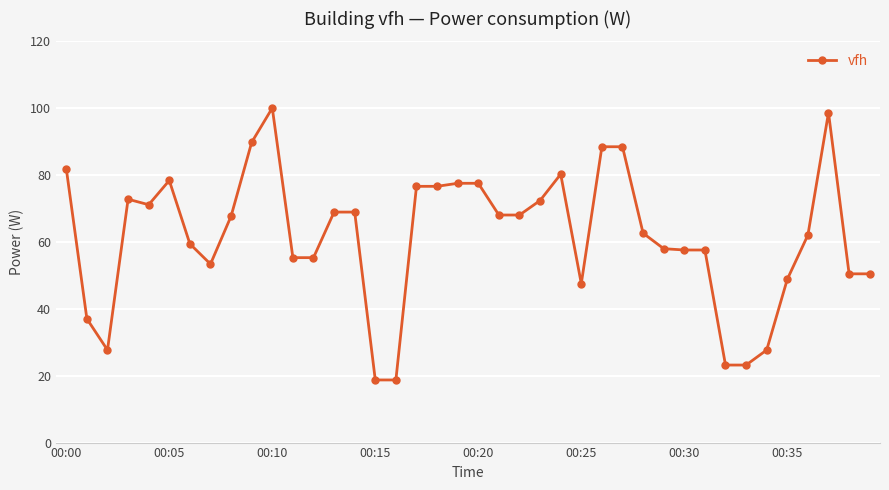

What is the difference between the maximum and minimum values?

81.3